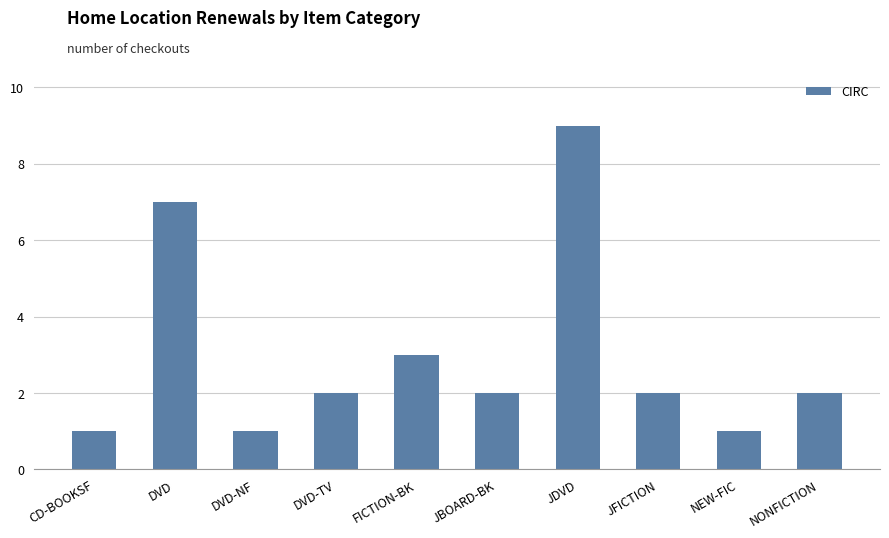

What is the label of the 8th bar from the right?

DVD-NF